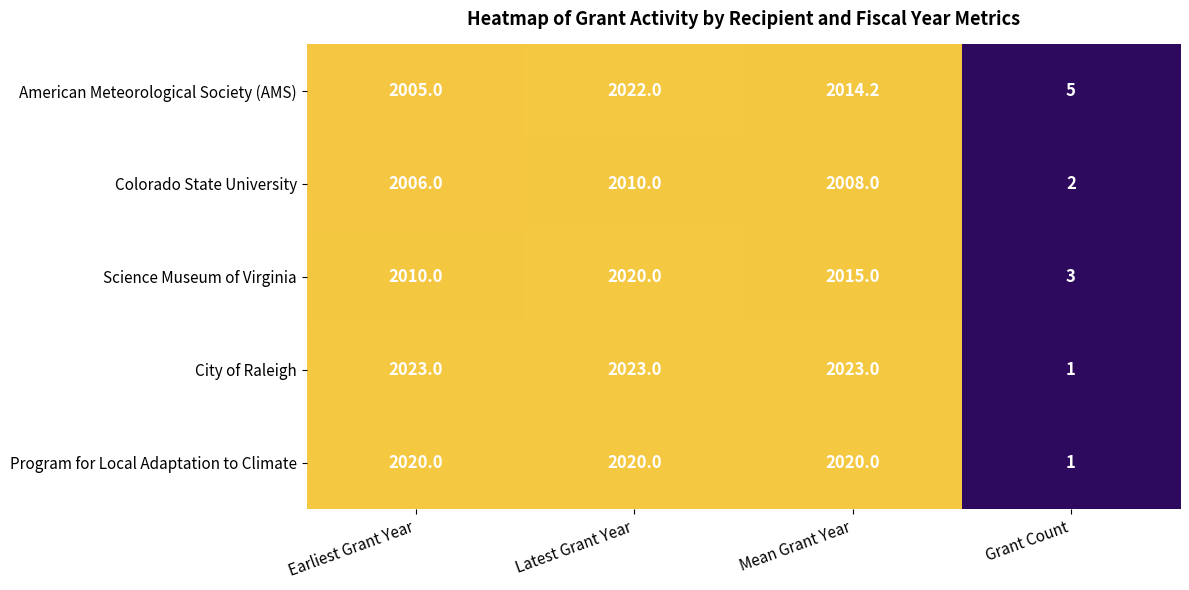

Where is American Meteorological Society (AMS) nearest to the value 1013?

Earliest Grant Year